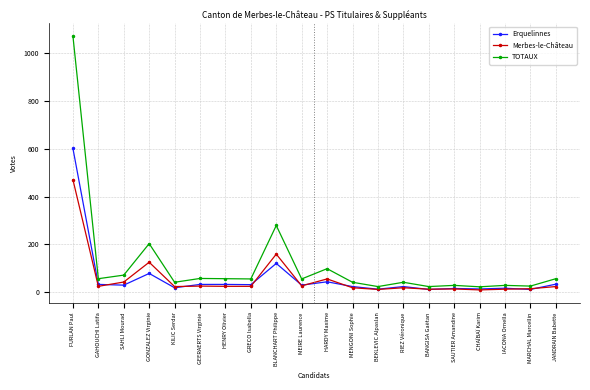

At which category is the sum across all series the highest?

FURLAN Paul